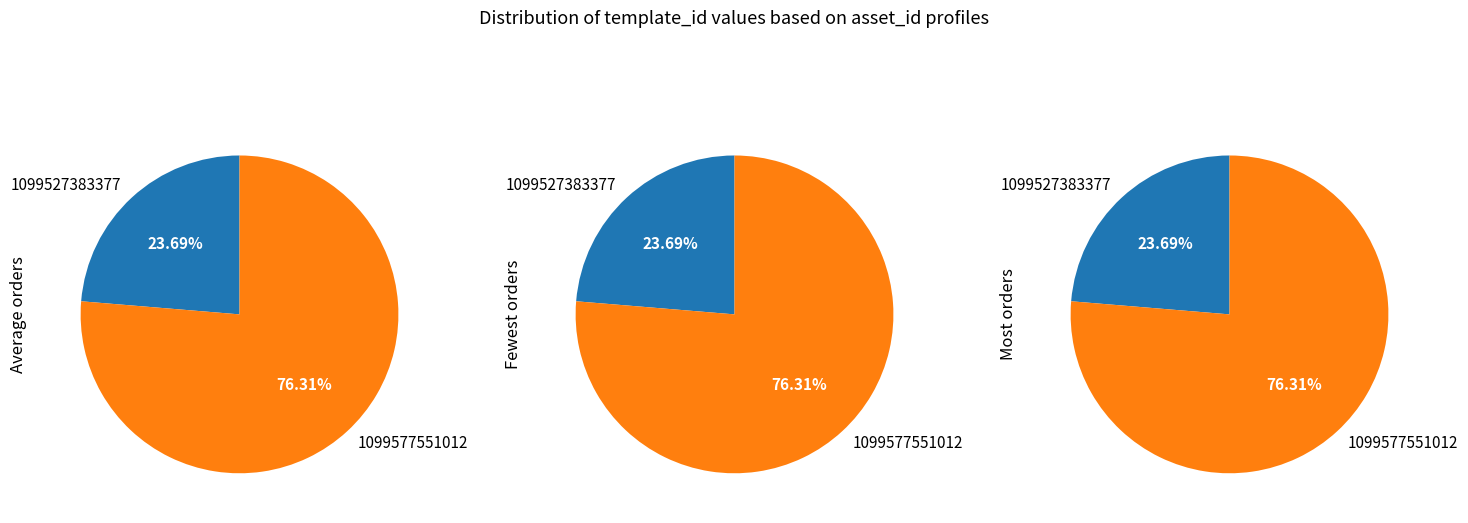

Do 1099527383377 and 1099577551012 together represent more than half of the pie?

Yes